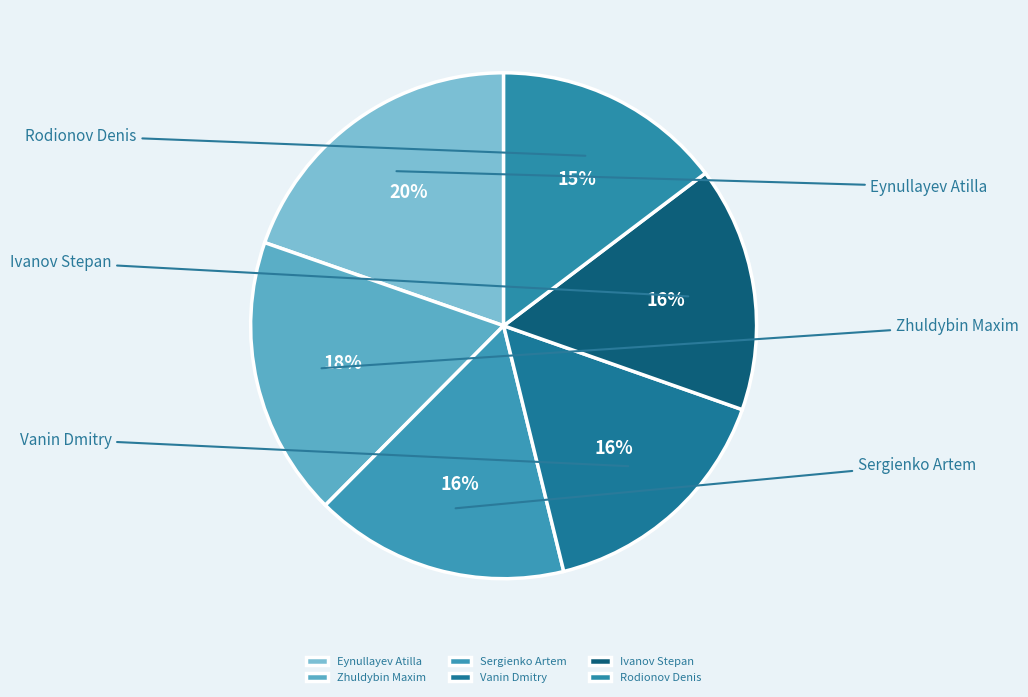

To the nearest percent, what is the difference between the largest and smallest slice percentages?

5%